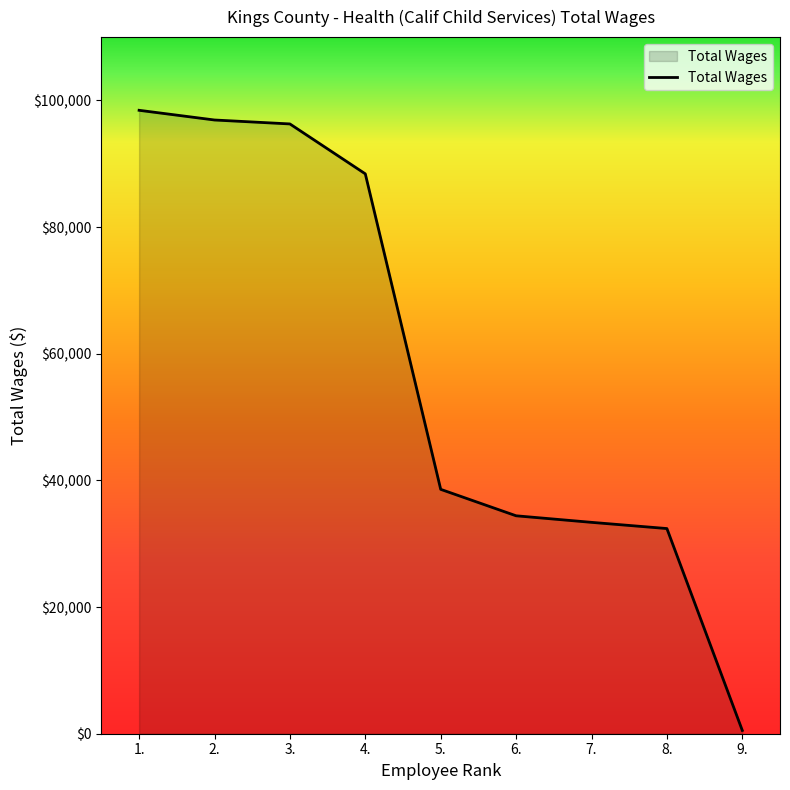

Is it true that the value at 5. is 38589?

True